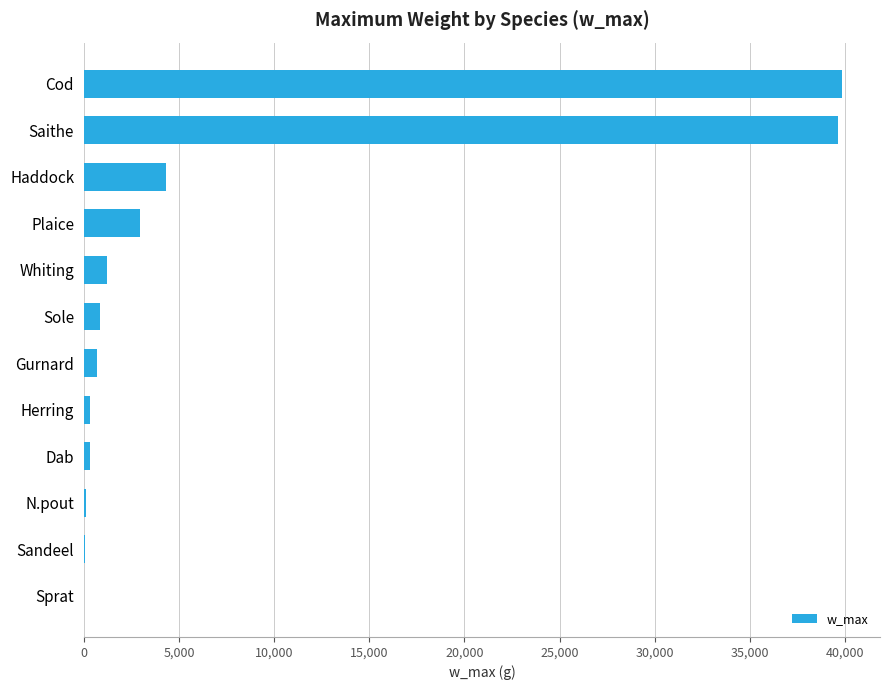

What is the maximum value shown in the chart?

39851.3